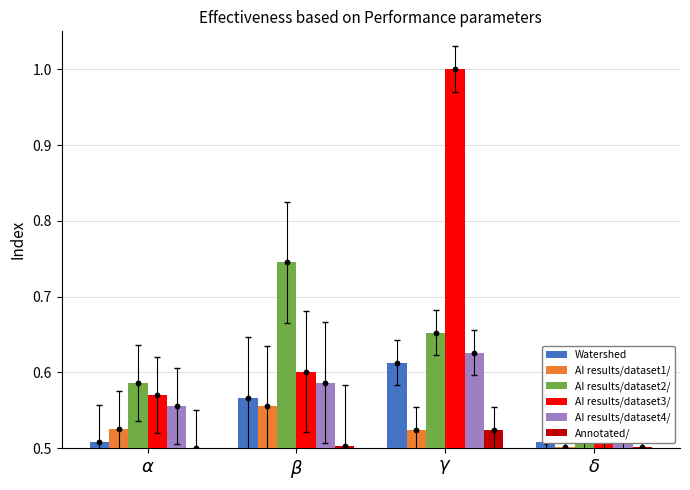

Which series contains the highest Y value?

AI results/dataset3/